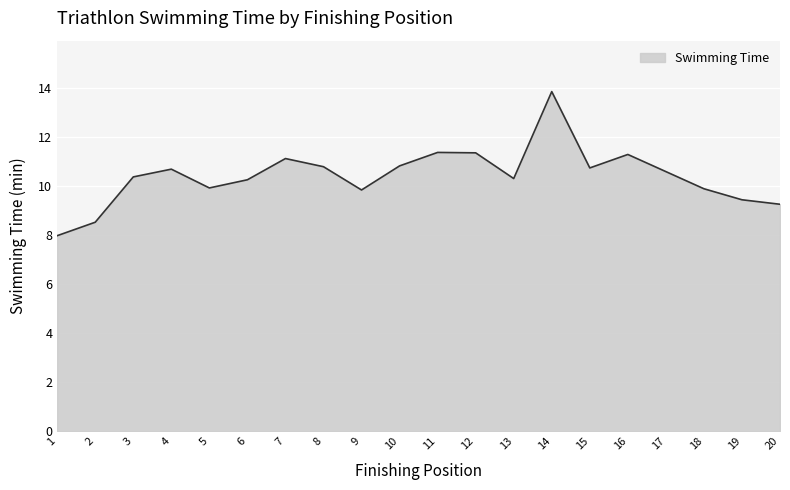

Where is the first local maximum?

4